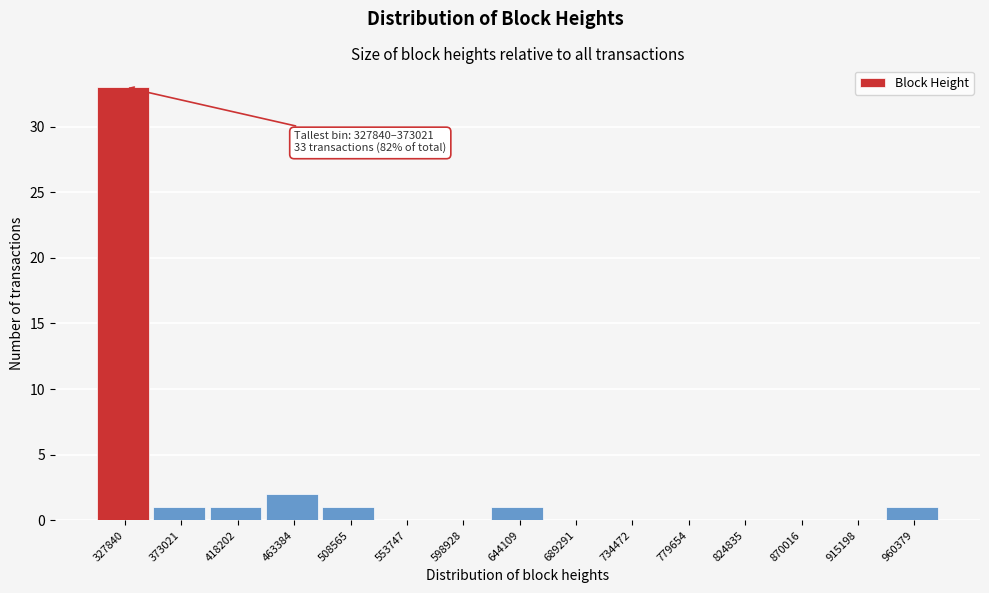

Reading right to left, list all the values displayed in this chart.

960379=1	915198=0	870016=0	824835=0	779654=0	734472=0	689291=0	644109=1	598928=0	553747=0	508565=1	463384=2	418202=1	373021=1	327840=33